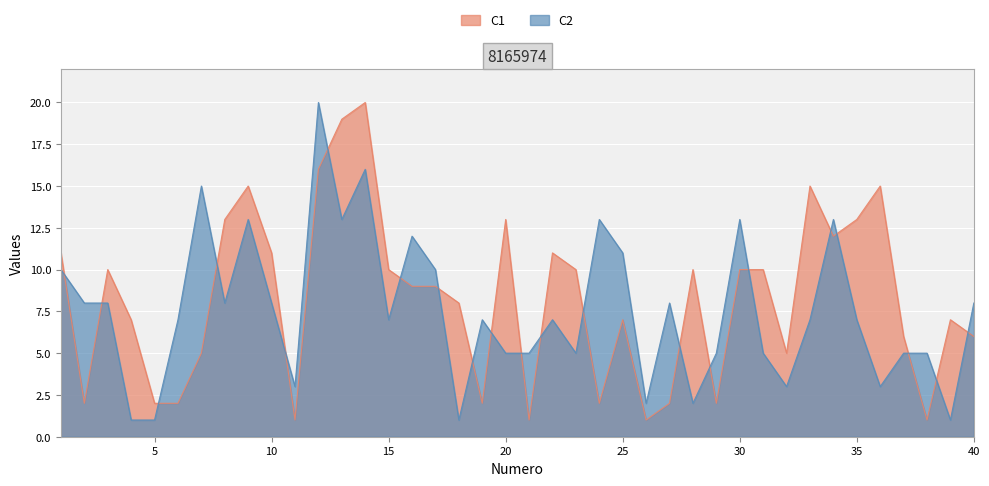

How many series are shown in this chart?

2